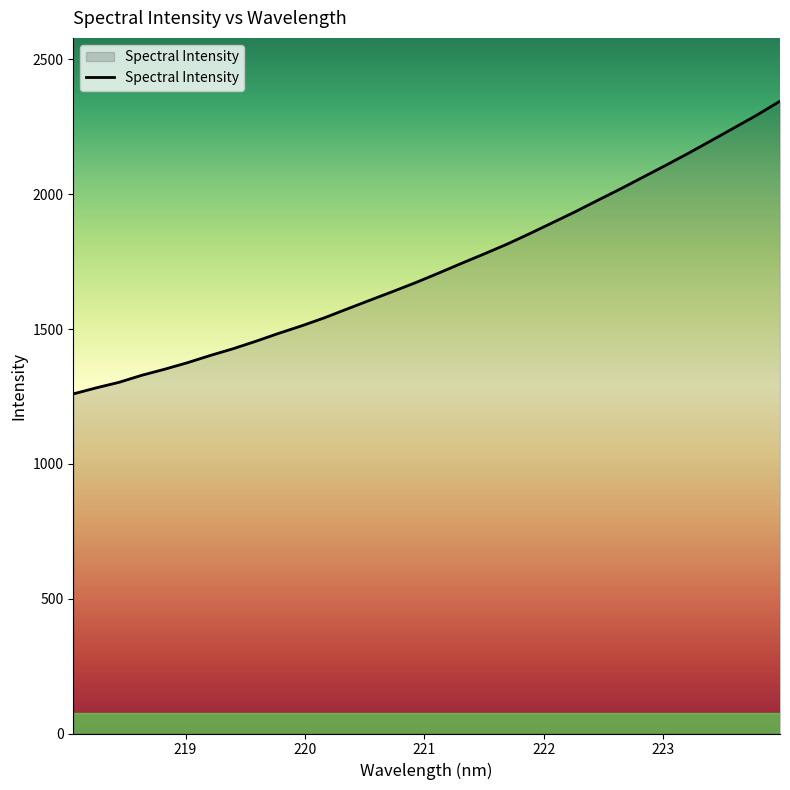

What is the greatest value displayed?

2345.2